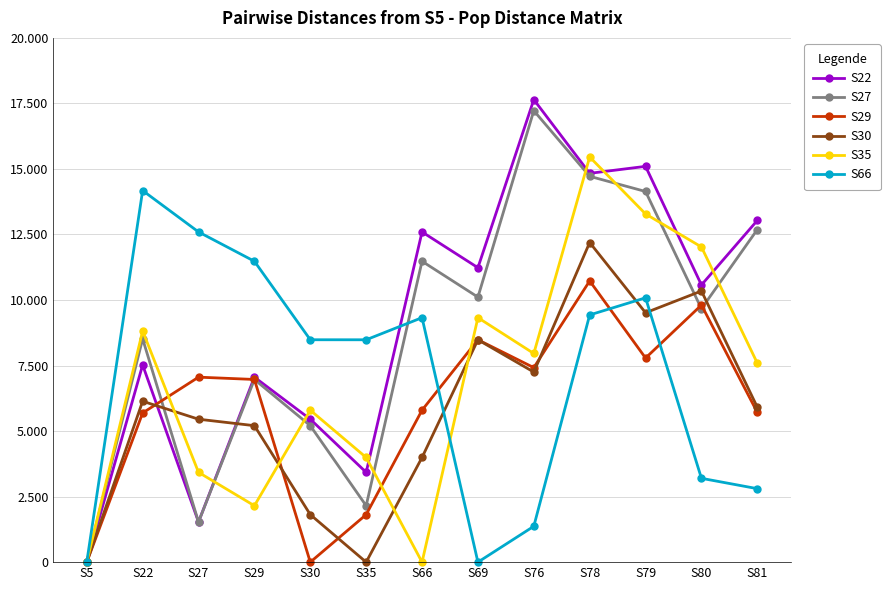

Does the chart have visible grid lines?

Yes